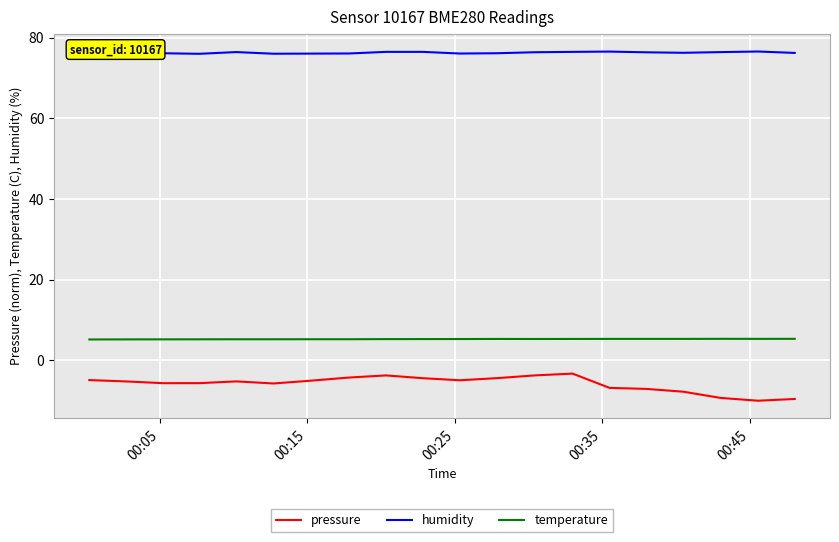

True or false: pressure and temperature intersect in this chart.

False